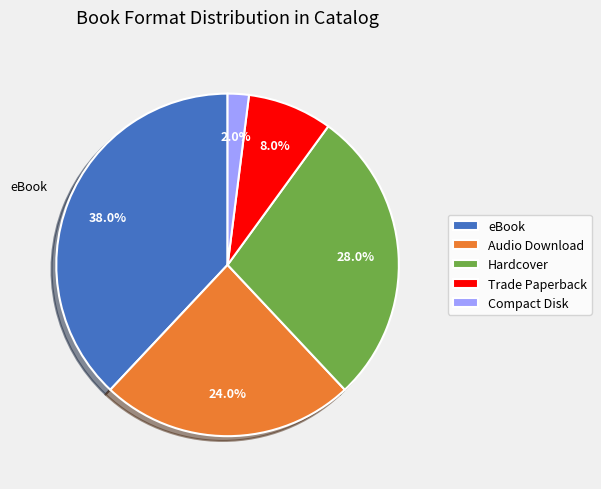

Combined, do Compact Disk and Audio Download account for over 50%?

No